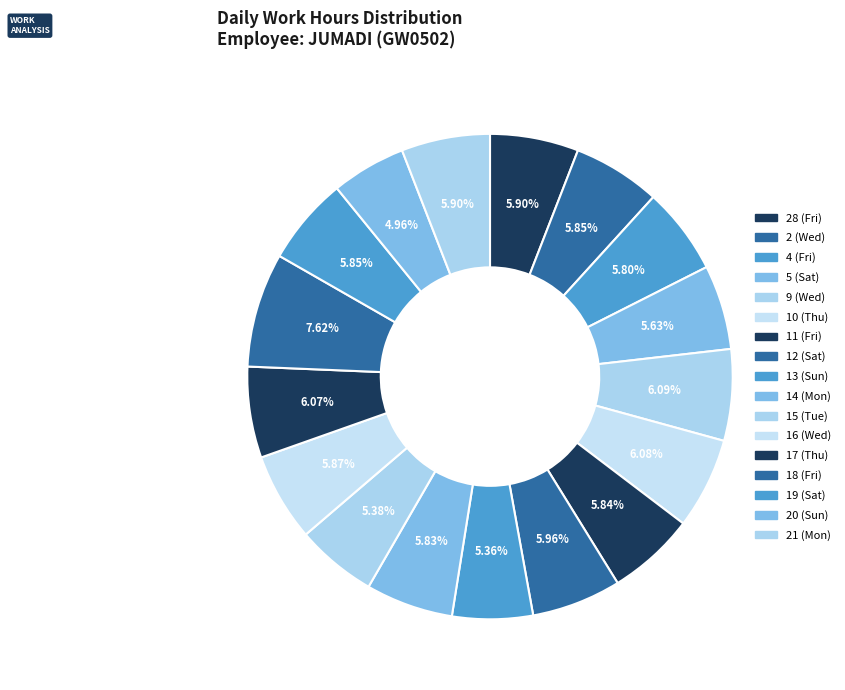

Count the number of slices in the pie.

17